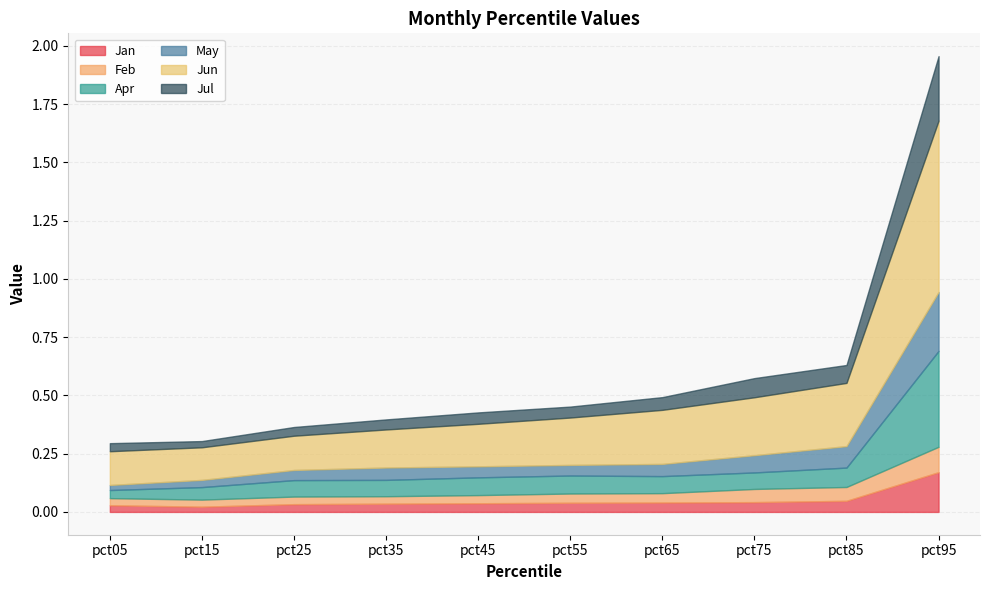

At which label does Feb reach its peak?

pct95